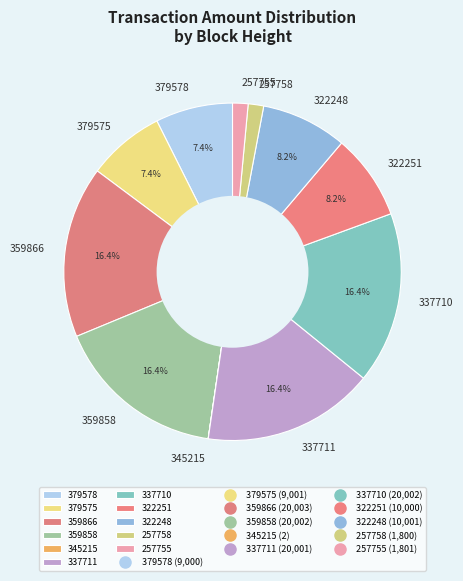

Which has a higher value, 379578 or 322251?

322251